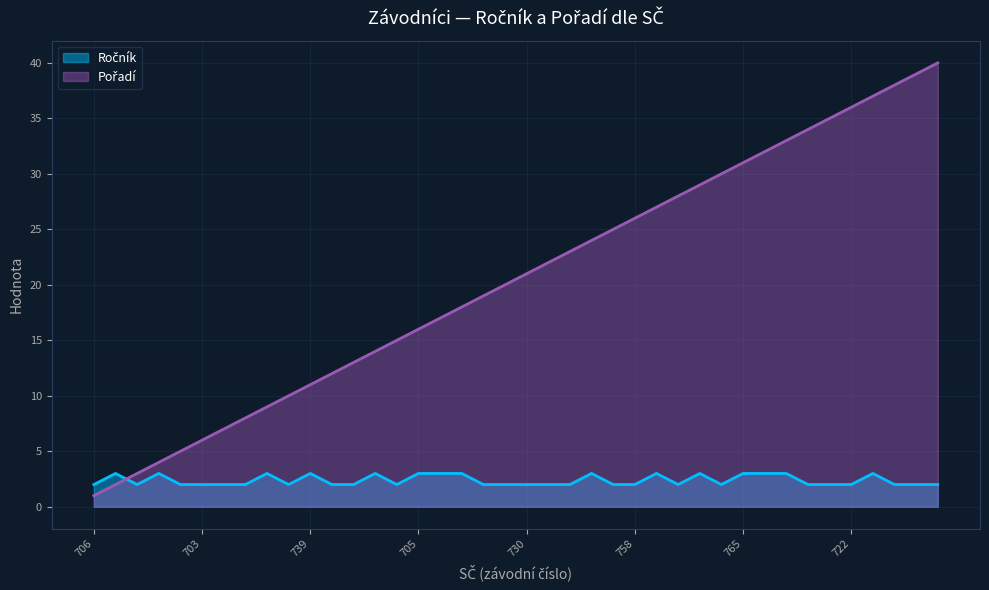

In Ročník, how many points are lower than both neighbors (excluding endpoints)?

5